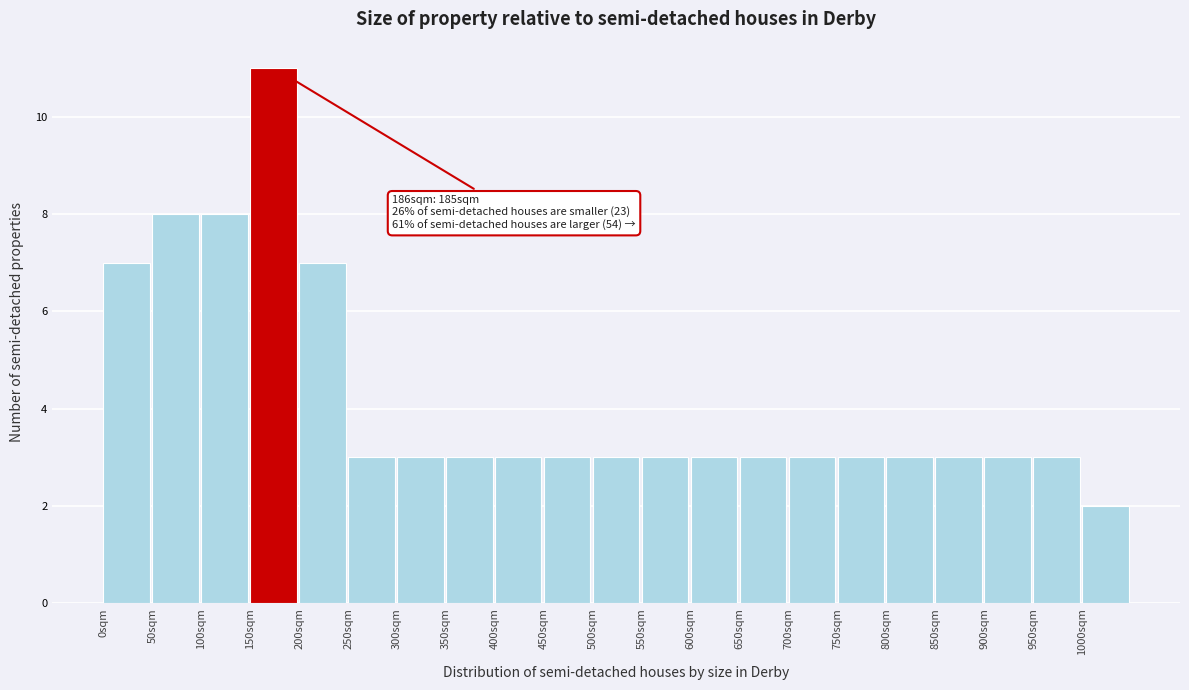

Over which range of the x-axis is the bar tallest?

150 to 200